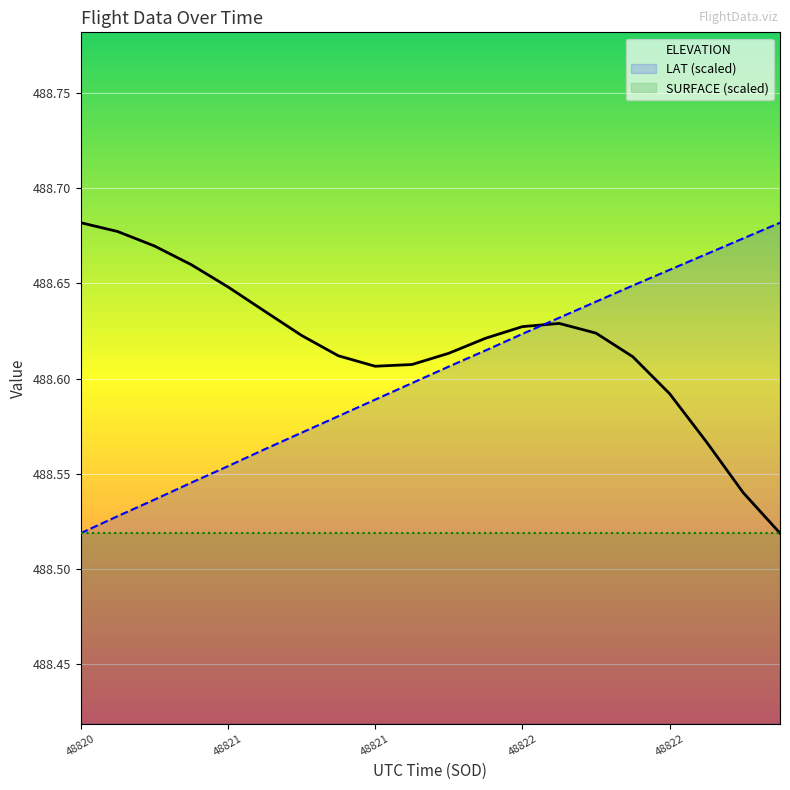

True or false: SURFACE (scaled) and LAT (scaled) intersect in this chart.

False